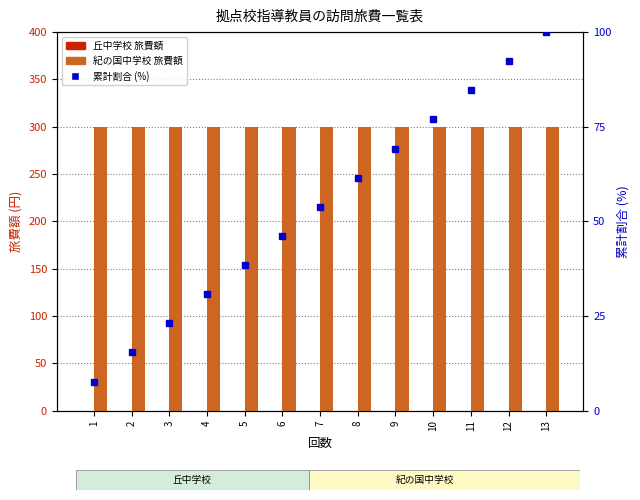

At 11, list the series in order from smallest to largest.

丘中学校 旅費額, 累計割合 (%), 紀の国中学校 旅費額